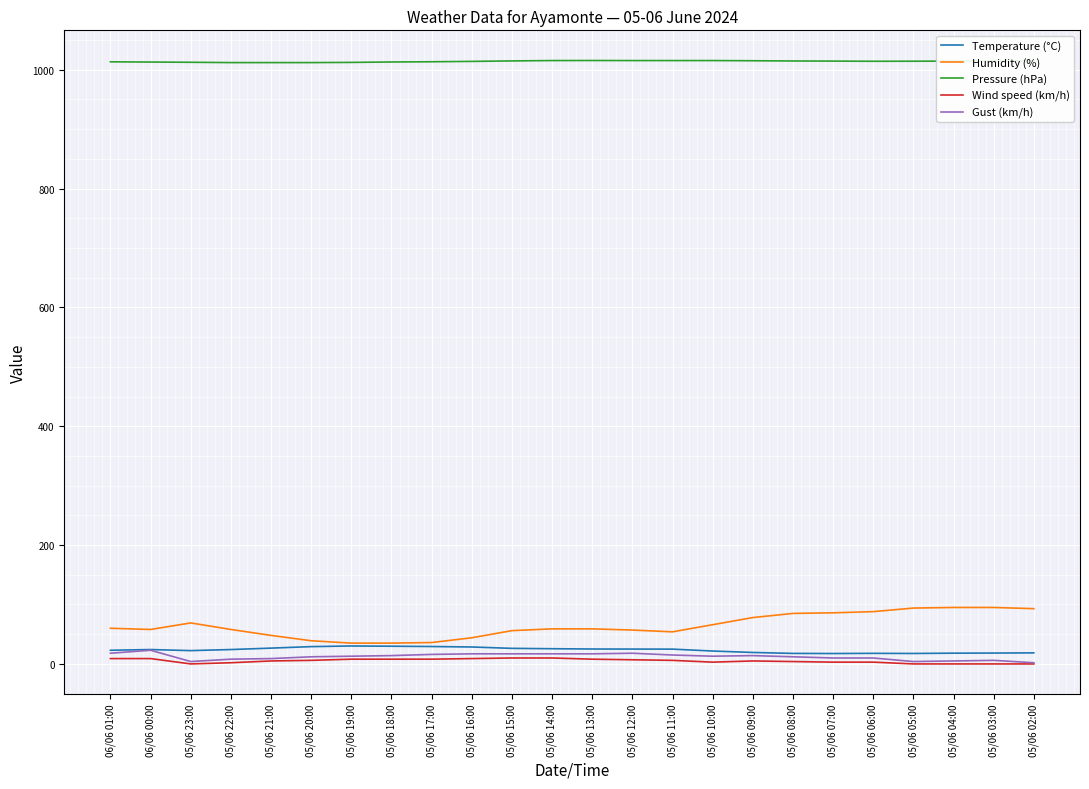

Is it true that Pressure (hPa) equals 1013.3 at 05/06 17:00?

True